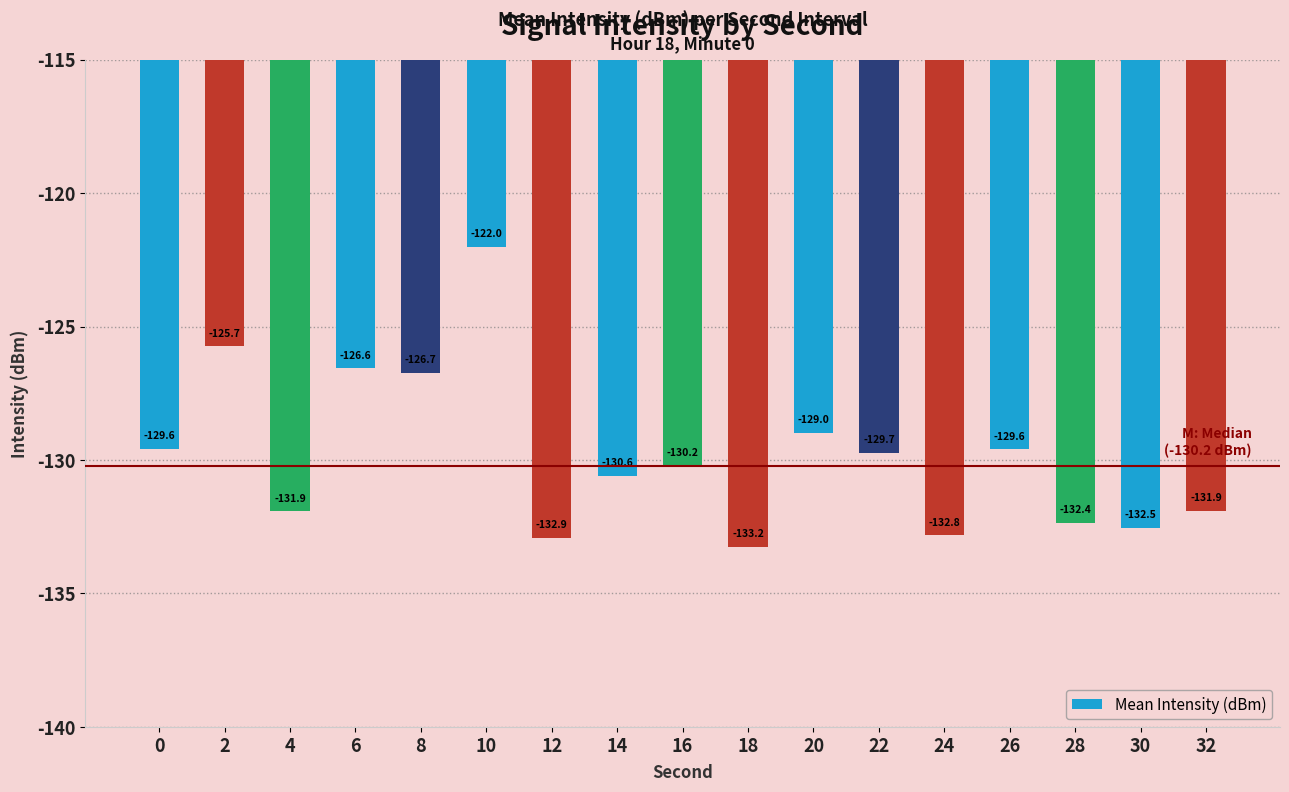

Is it true that the value at 12 is -132.9?

True